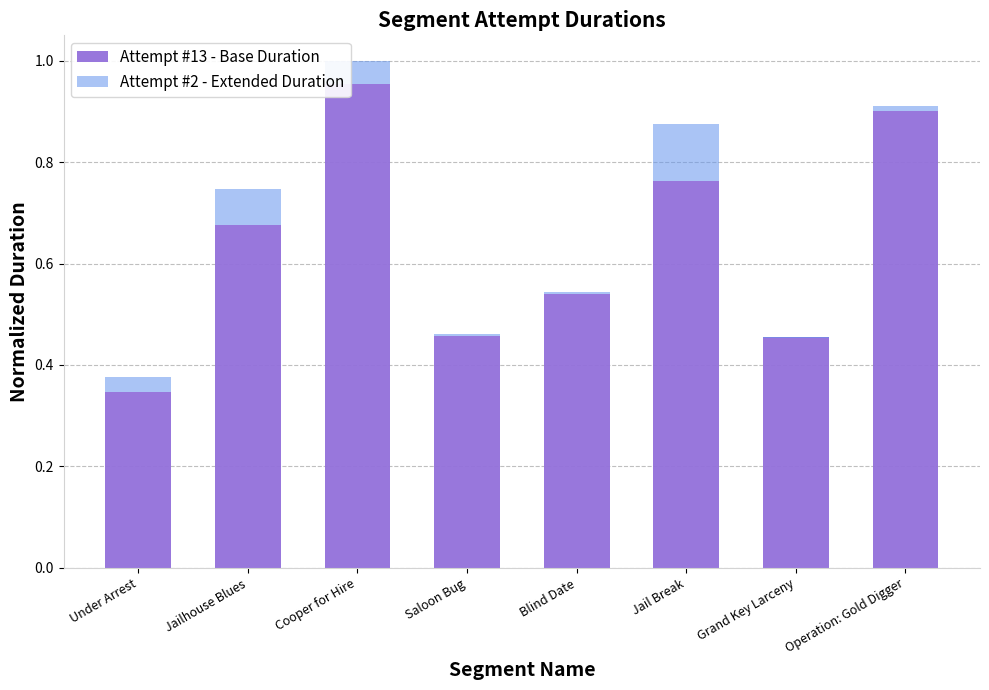

At which category does the chart reach its peak across all series?

Cooper for Hire